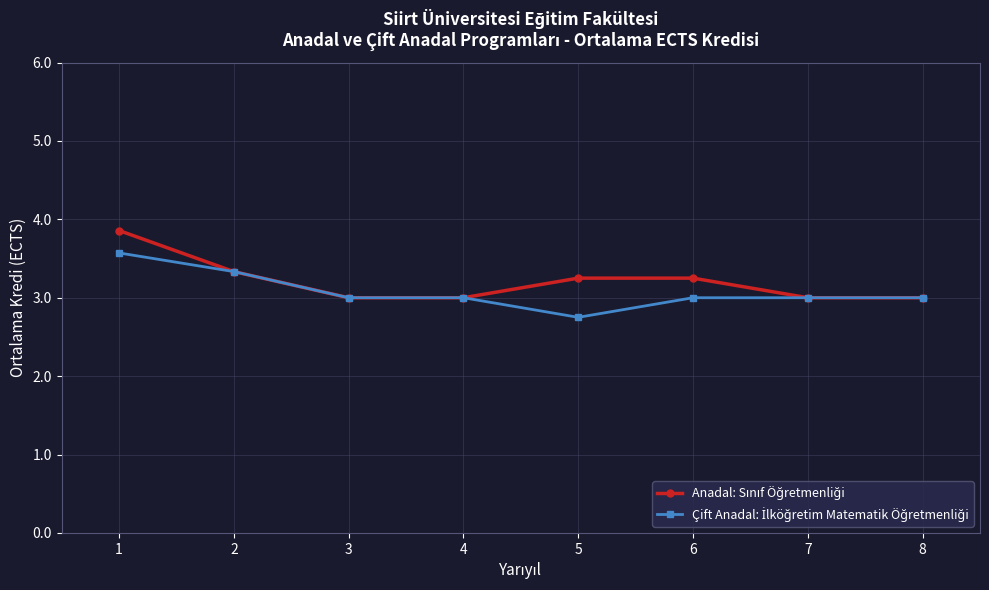

Which label corresponds to the smallest value in the chart?

5